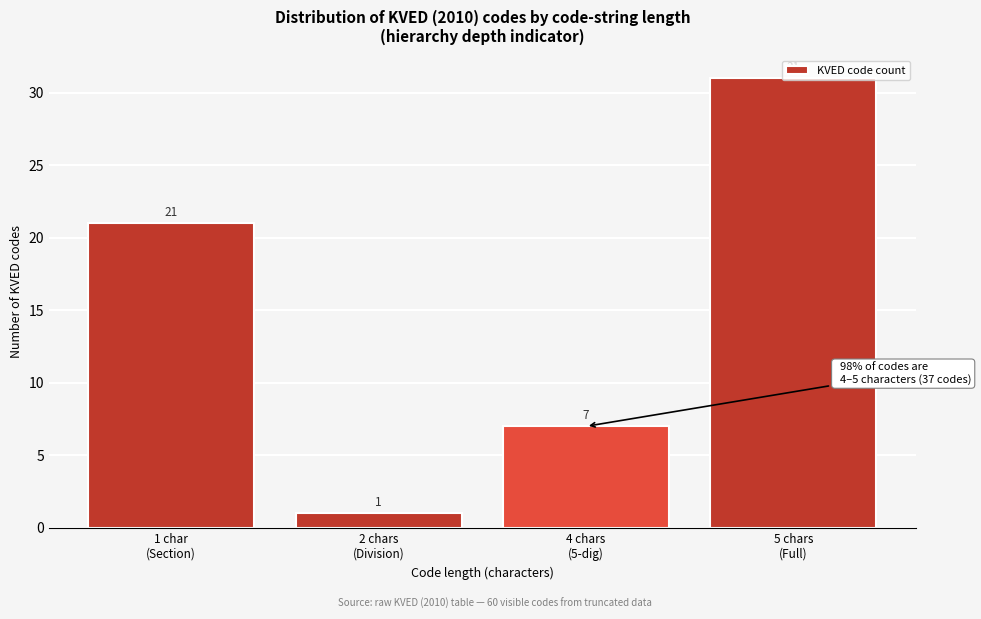

What is the value of the 2nd bar from the left?

1